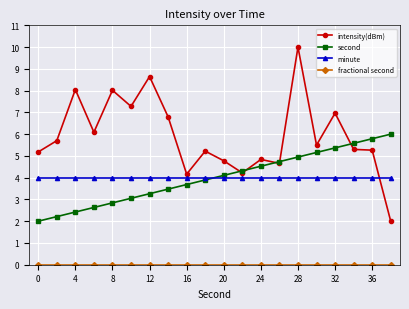

Does the chart display data point markers on the line(s)?

Yes